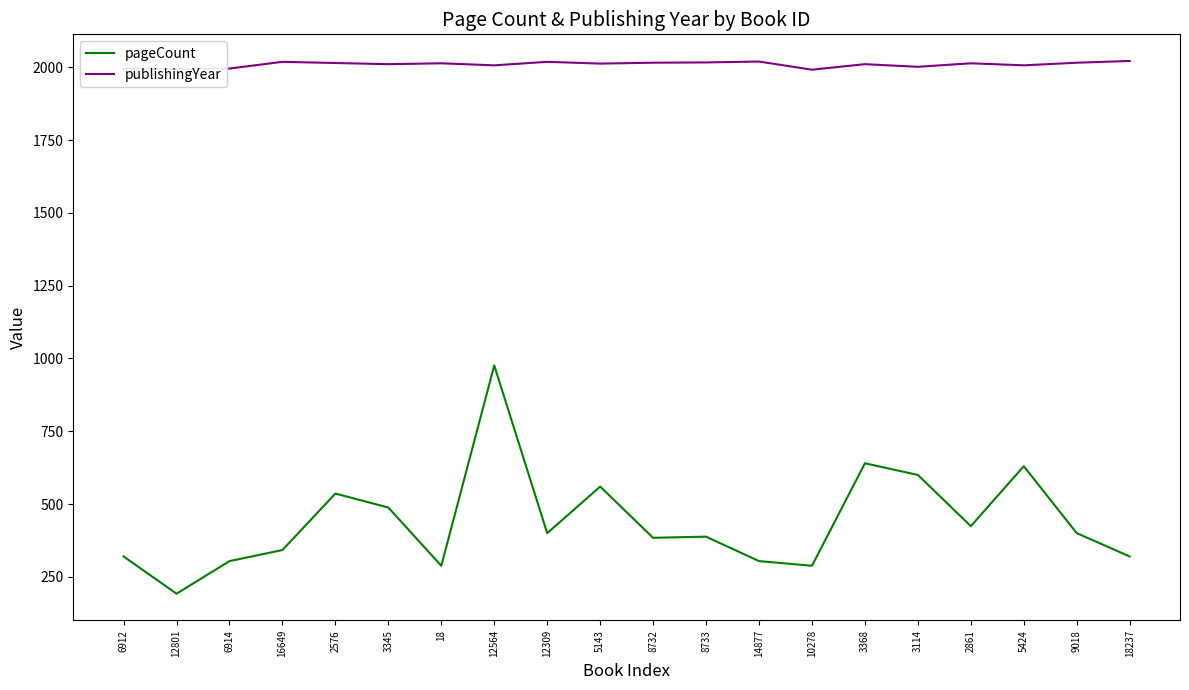

True or false: publishingYear and pageCount cross at least once.

False